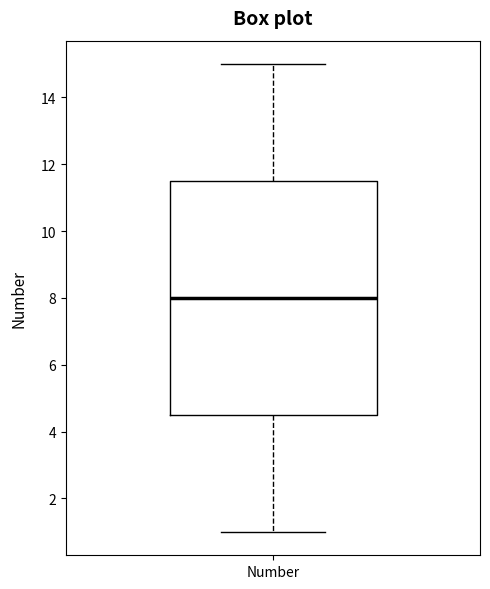

Where does the lower whisker of the box for Number end on the y-axis? The values are not printed on the chart, so give them approximately, as read against the axis.

1.0